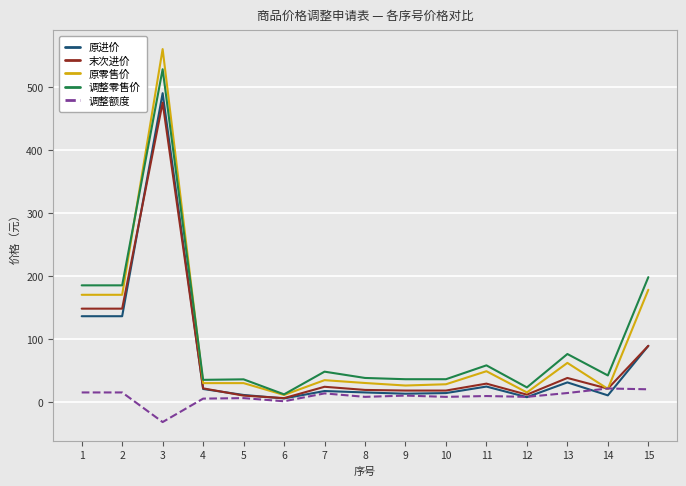

What is the total value across all series at 2?

654.0